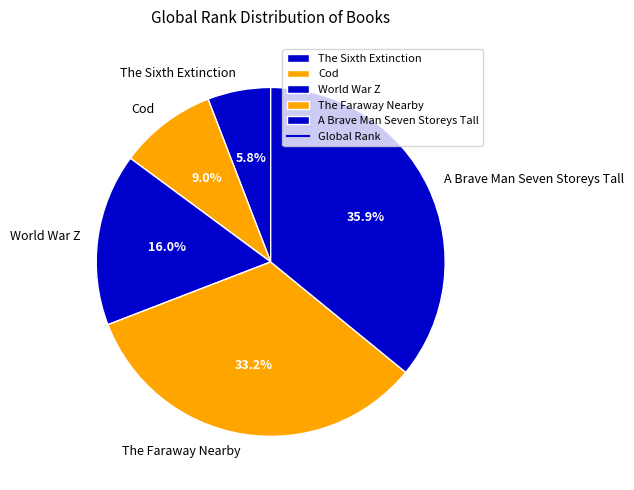

To the nearest percent, what is the difference between the A Brave Man Seven Storeys Tall and World War Z slice percentages?

20%